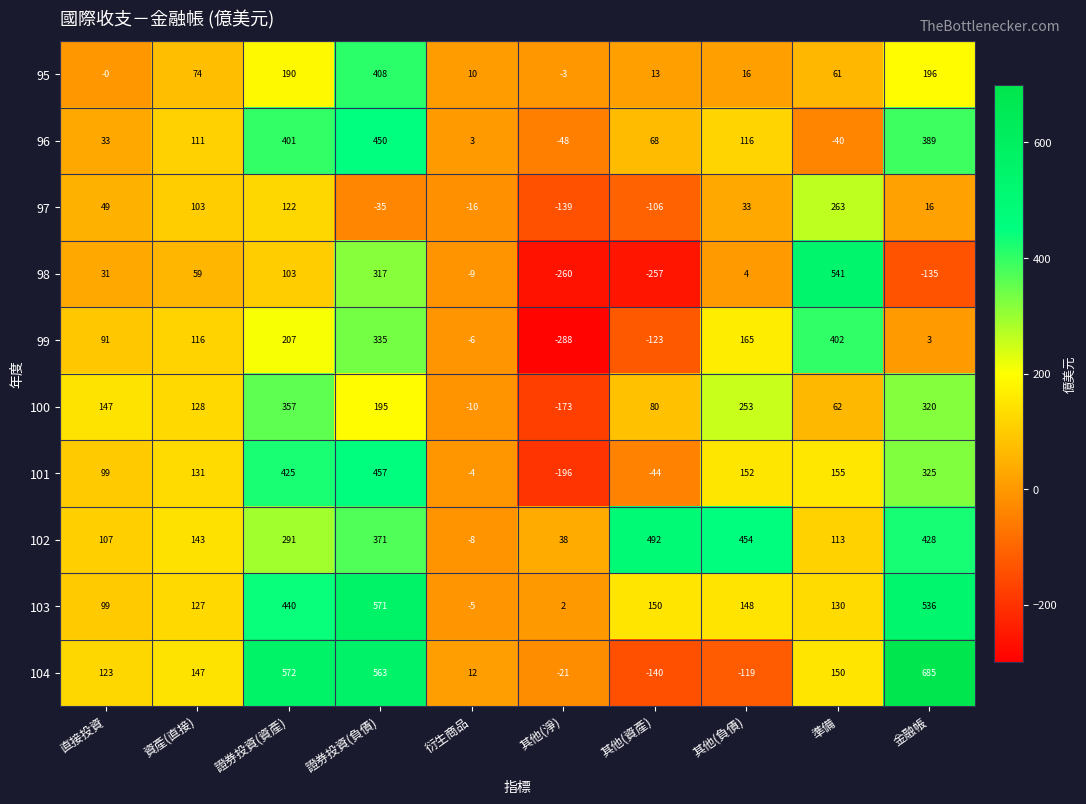

What is the difference between the 97 values at 其他(負債) and 資產(直接)?

70